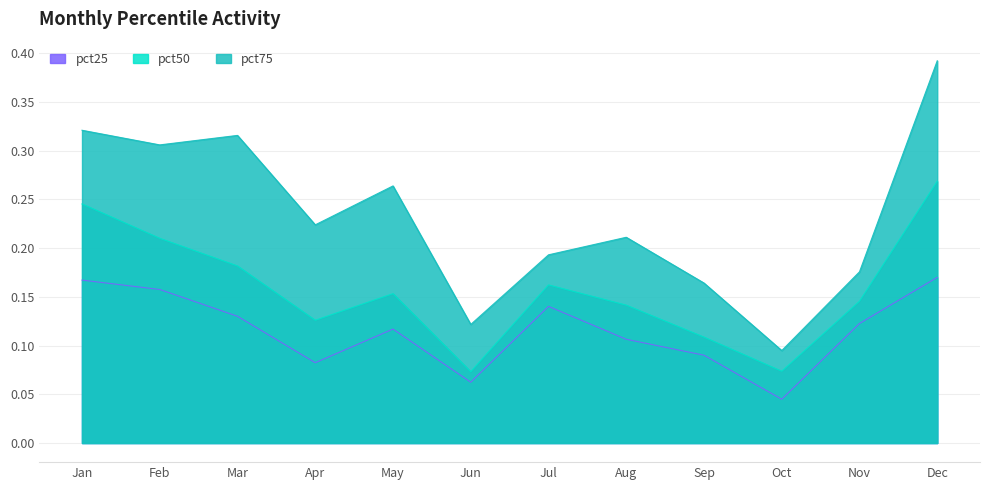

Which has a higher value, Oct or Mar?

Mar